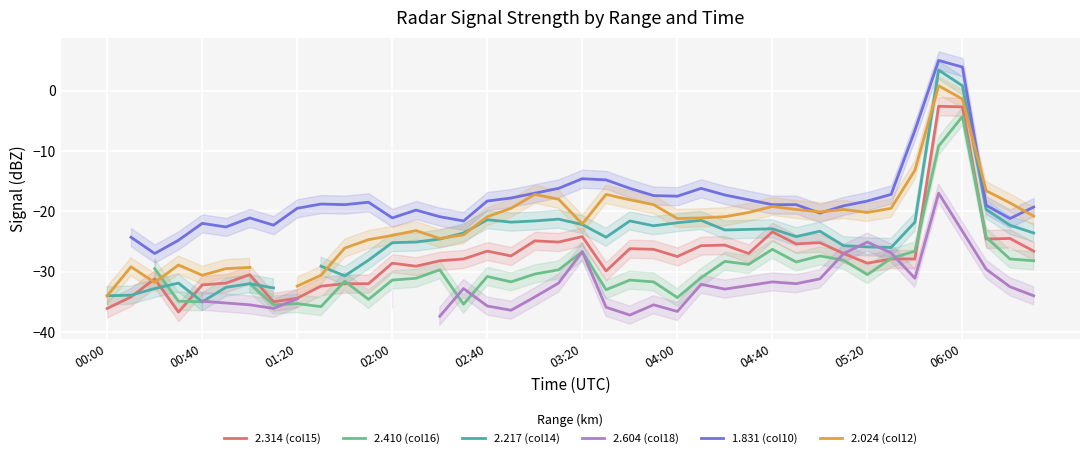

Count the number of data series in this chart.

6